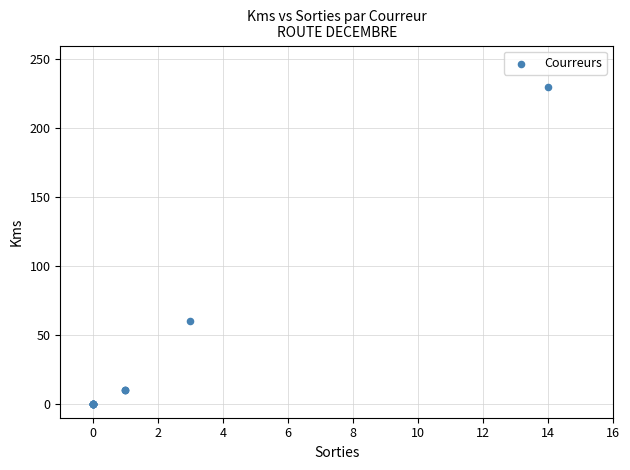

What Y value in the scatter plot is closest to 115?

60